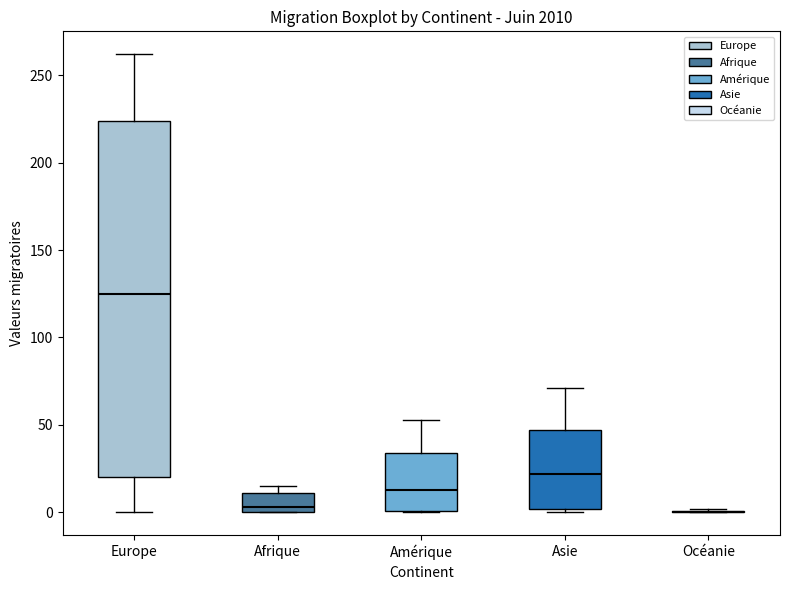

Reading left to right, read every box against the y-axis: the position of its median line, the range the box covers, and the ends of its whiskers. The values are not printed on the chart, so give them approximately, as read against the axis.

Europe: median 125, box 20 to 225, whiskers 0 to 260
Afrique: median 5, box 0 to 10, whiskers 0 to 15
Amérique: median 15, box 0 to 35, whiskers 0 to 55
Asie: median 20, box 0 to 45, whiskers 0 (just below the box's lower edge) to 70
Océanie: box collapsed to a line at 0, whiskers 0 to 0